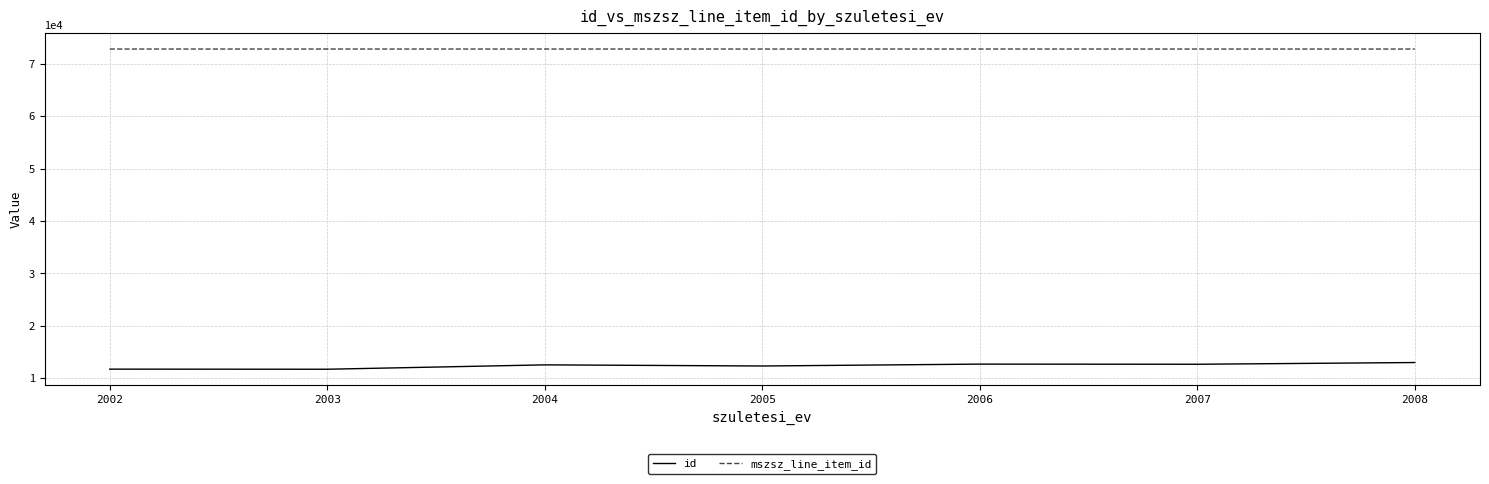

What is the difference between the mszsz_line_item_id values at 2004 and 2007?

1.3